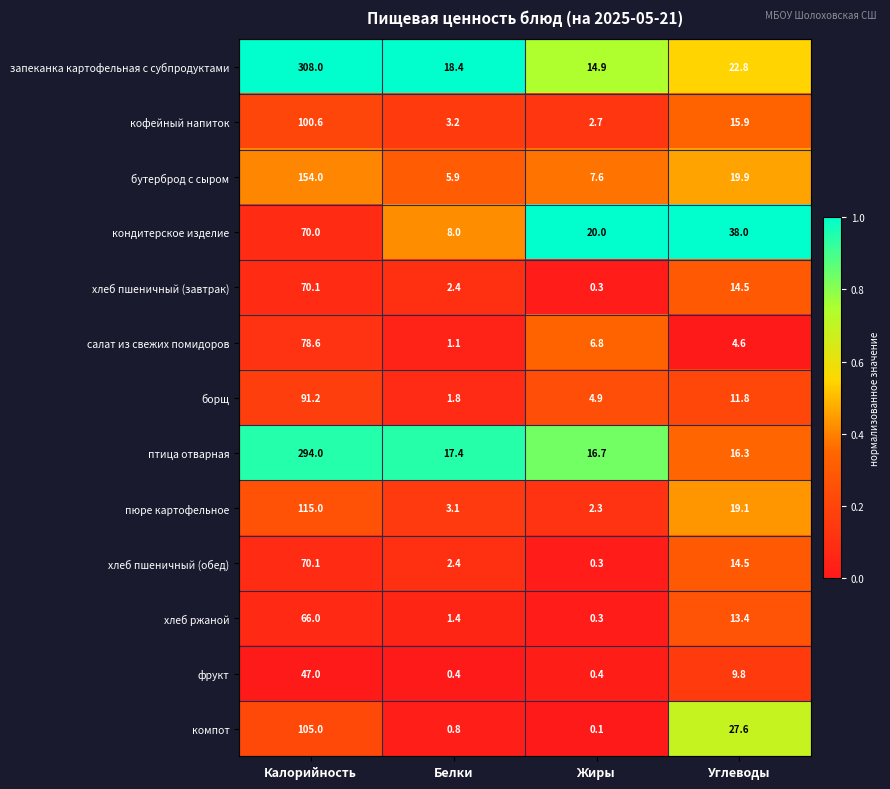

Where does the хлеб пшеничный (обед) series first go above 14?

Калорийность